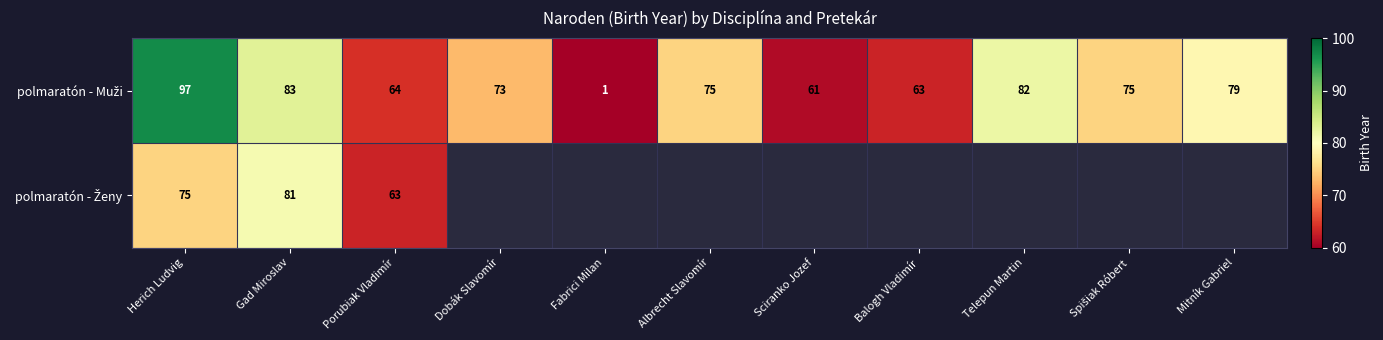

Between Fabrici Milan and Sciranko Jozef, which is larger?

Sciranko Jozef